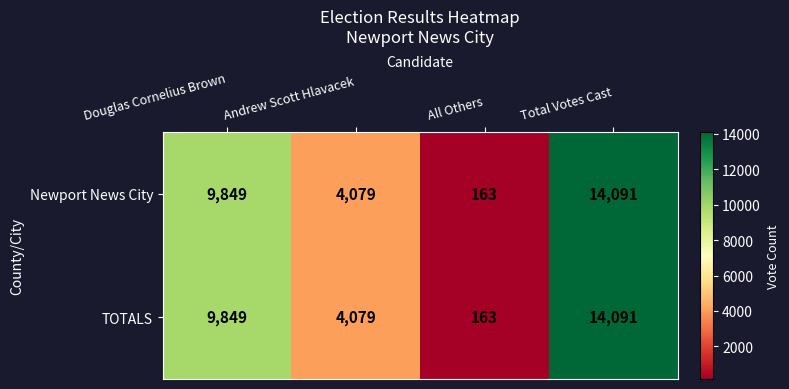

What is the total value across all series at Douglas Cornelius Brown?

19698